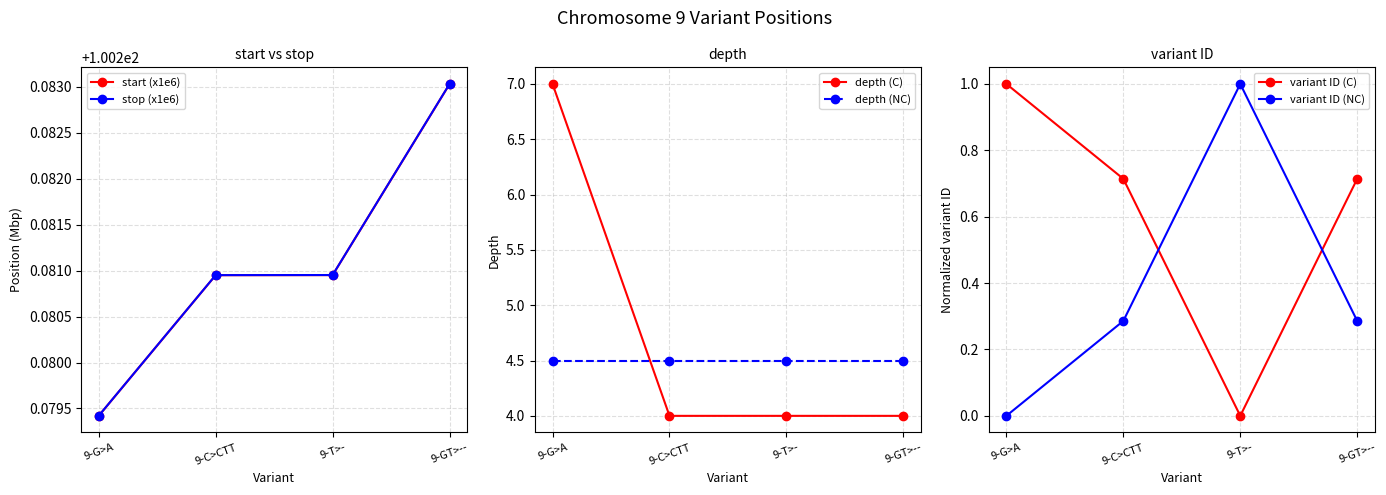

What are all the series names shown in the legend?

start (x1e6), stop (x1e6), depth (C), depth (NC), variant ID (C), variant ID (NC)